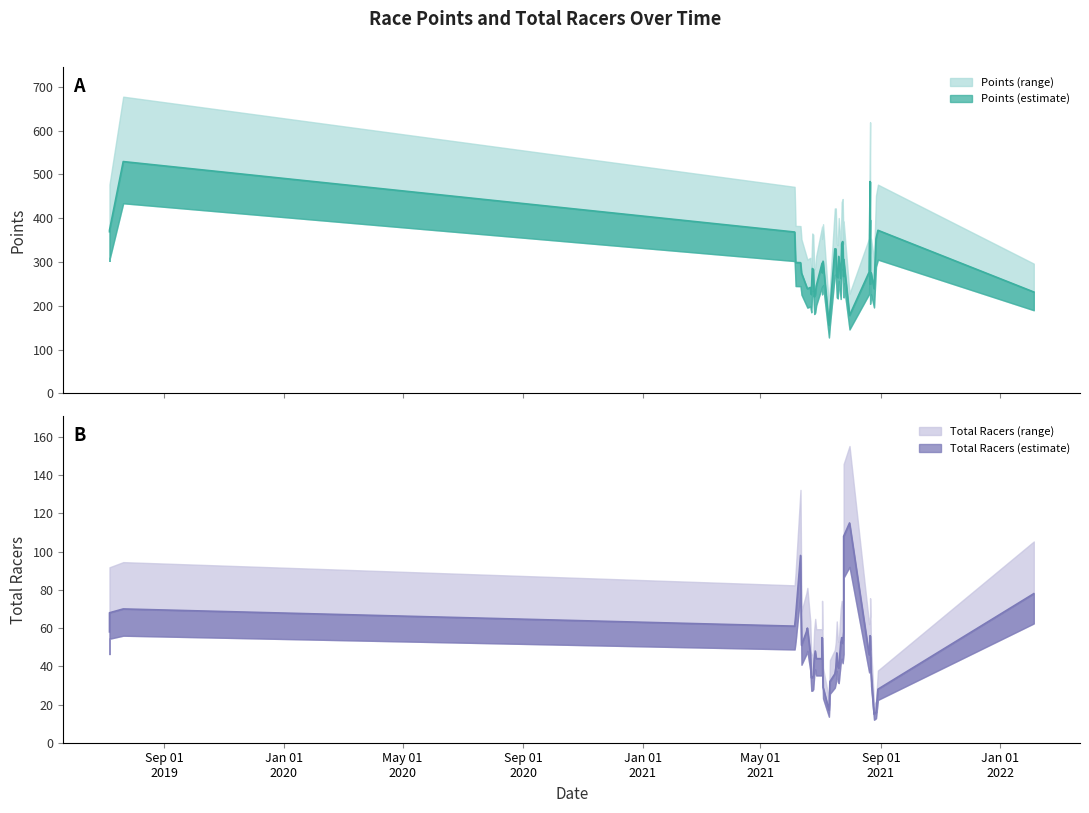

True or false: Total Racers has more than 0 interior local peaks.

True